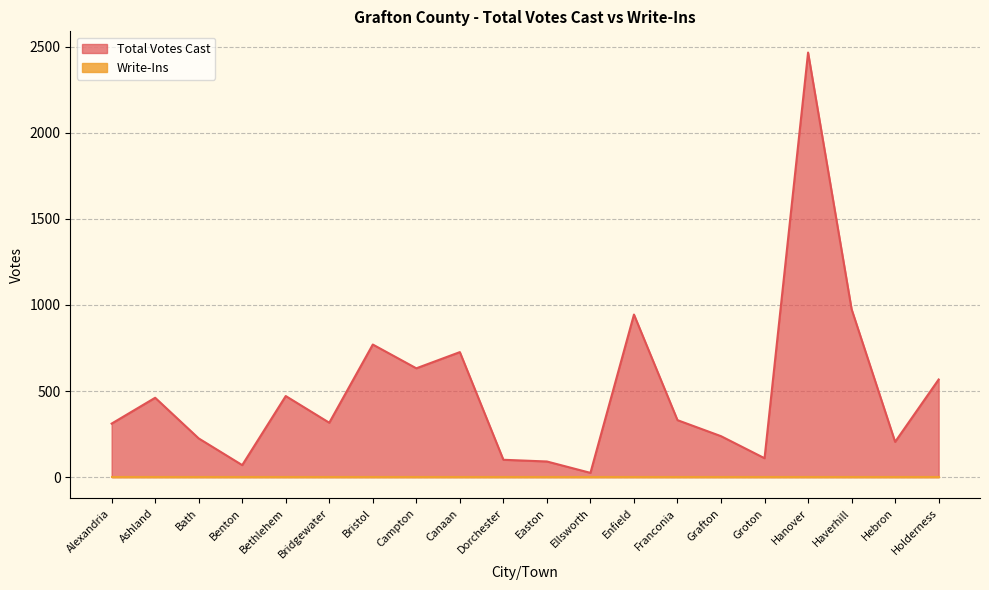

Does the chart have visible grid lines?

Yes